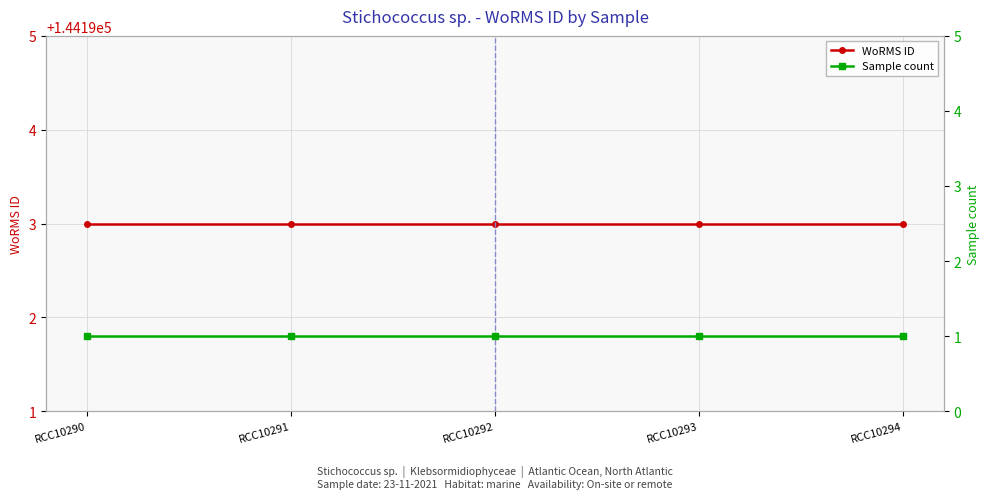

Reading left to right, transcribe all the data shown in this chart.

WoRMS ID: 144193	144193	144193	144193	144193
Sample count: 1	1	1	1	1